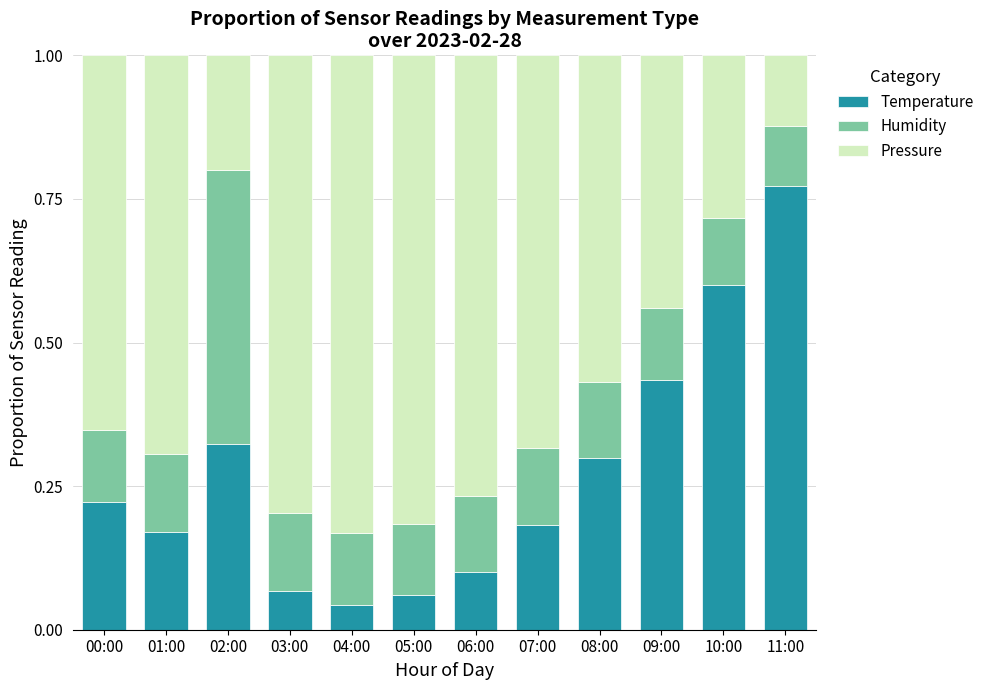

What is the label of the 5th bar from the right?

07:00